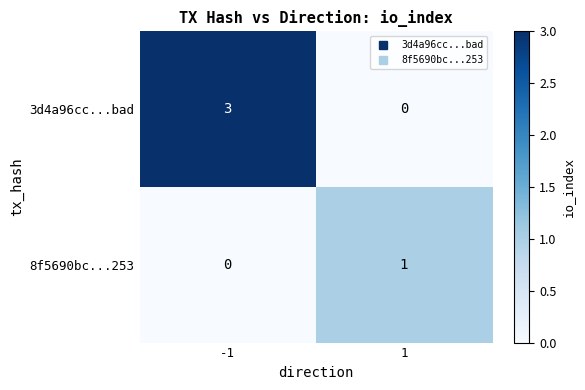

What is the sum of all 3d4a96cc...bad values?

3